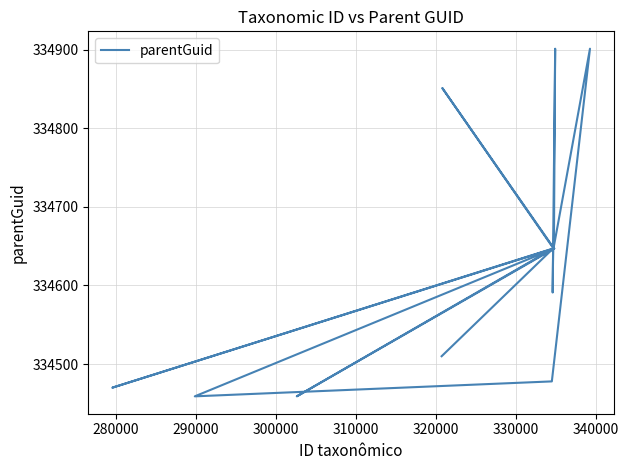

How many data points does each series have?

18